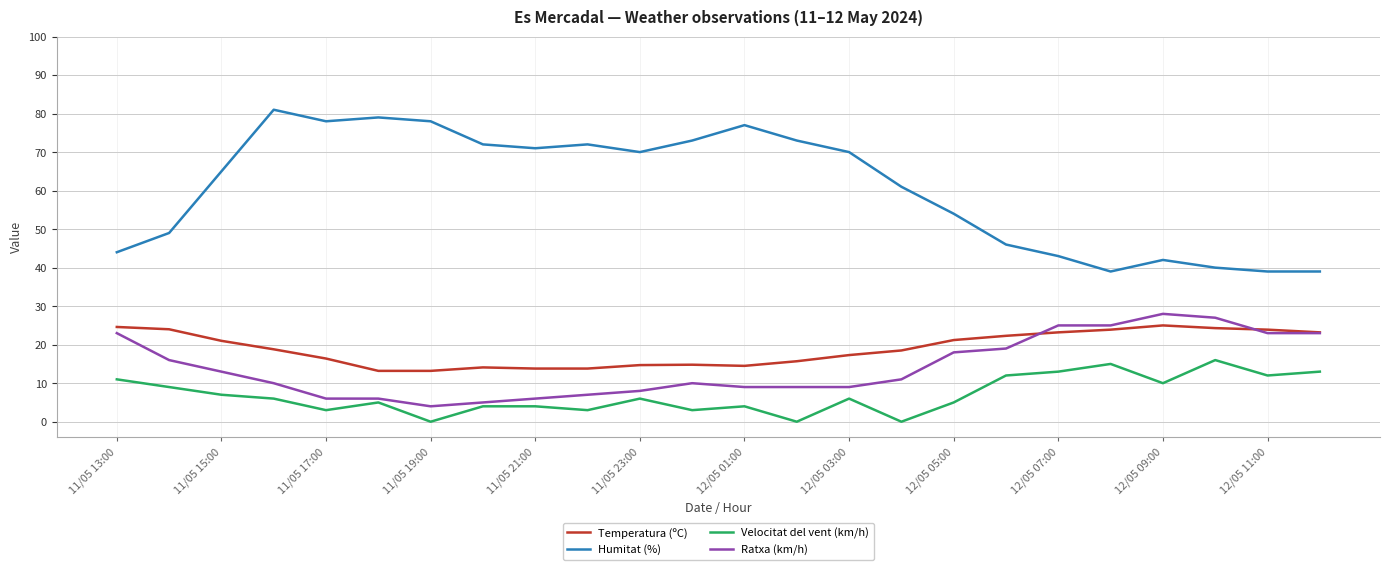

Which series has the widest spread of values?

Humitat (%)